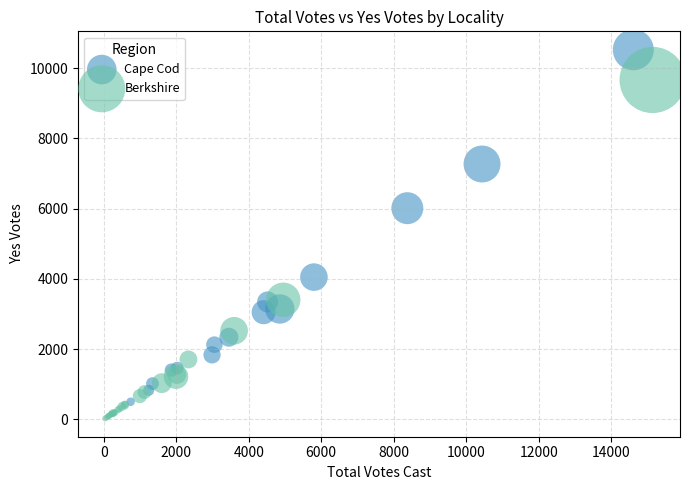

Which series contains the highest Y value?

Cape Cod